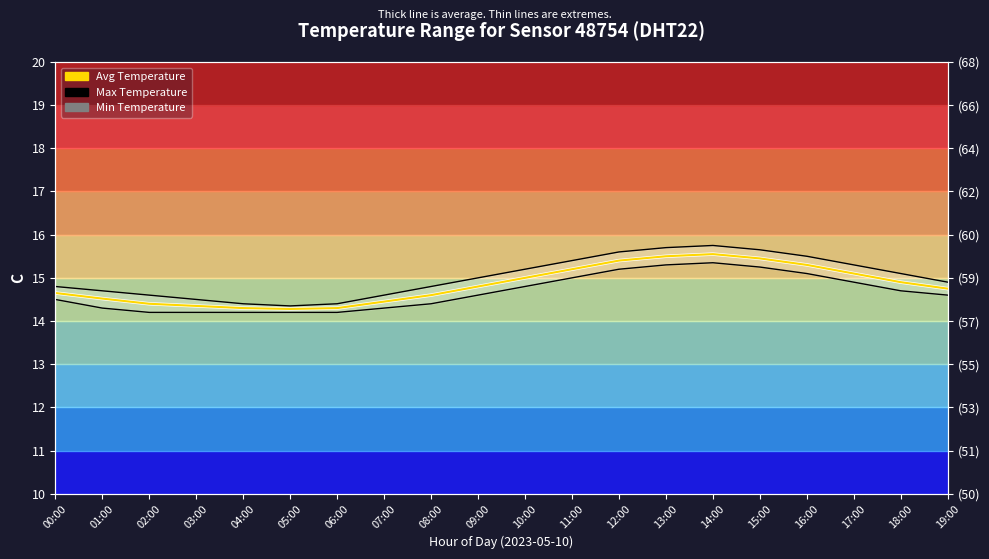

Where is the first local minimum for Max Temperature?

05:00